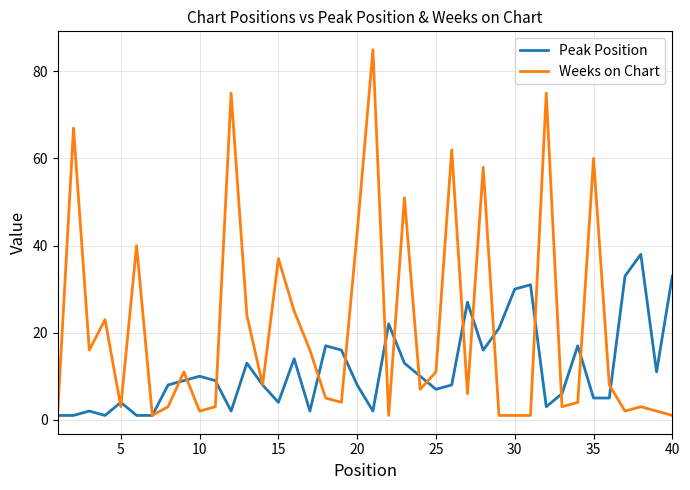

What is the maximum value for Peak Position?

38